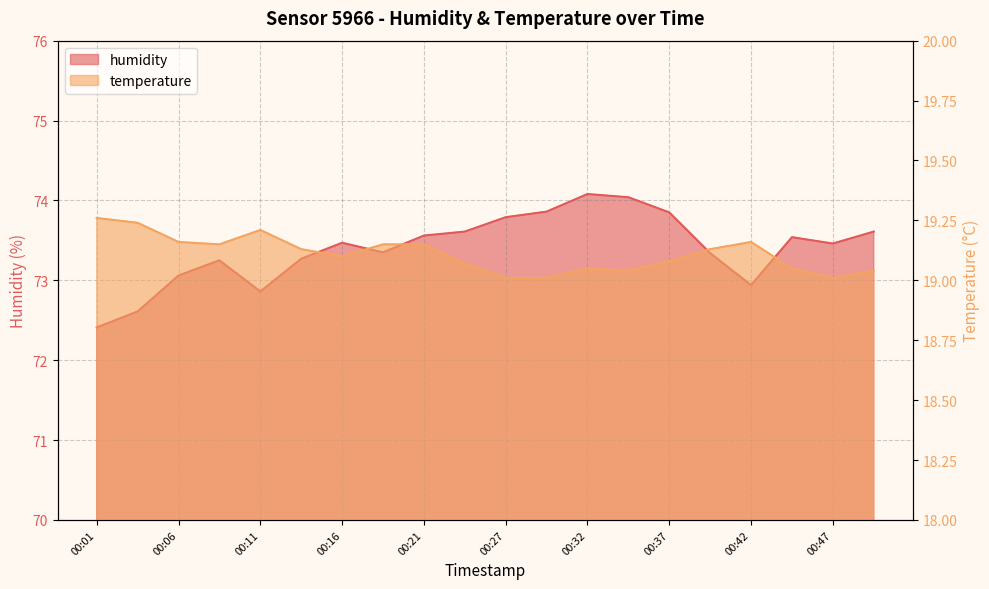

Which category has the highest value in the temperature series?

00:01